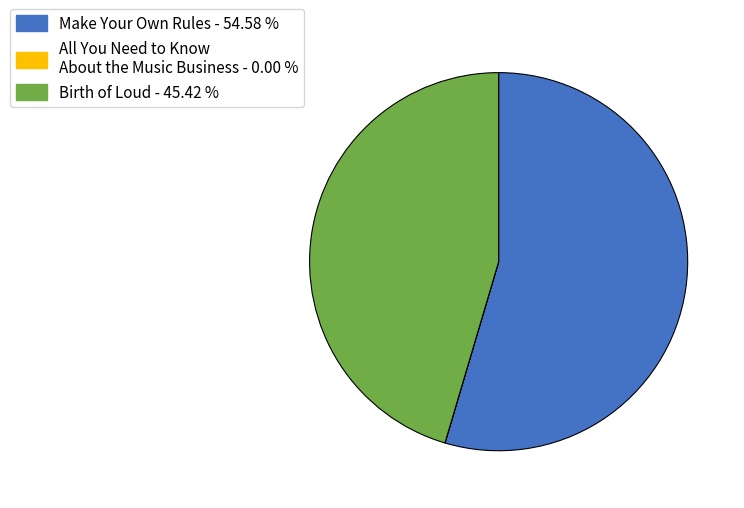

Do Birth of Loud - 45.42 % and Make Your Own Rules - 54.58 % together represent more than half of the pie?

Yes